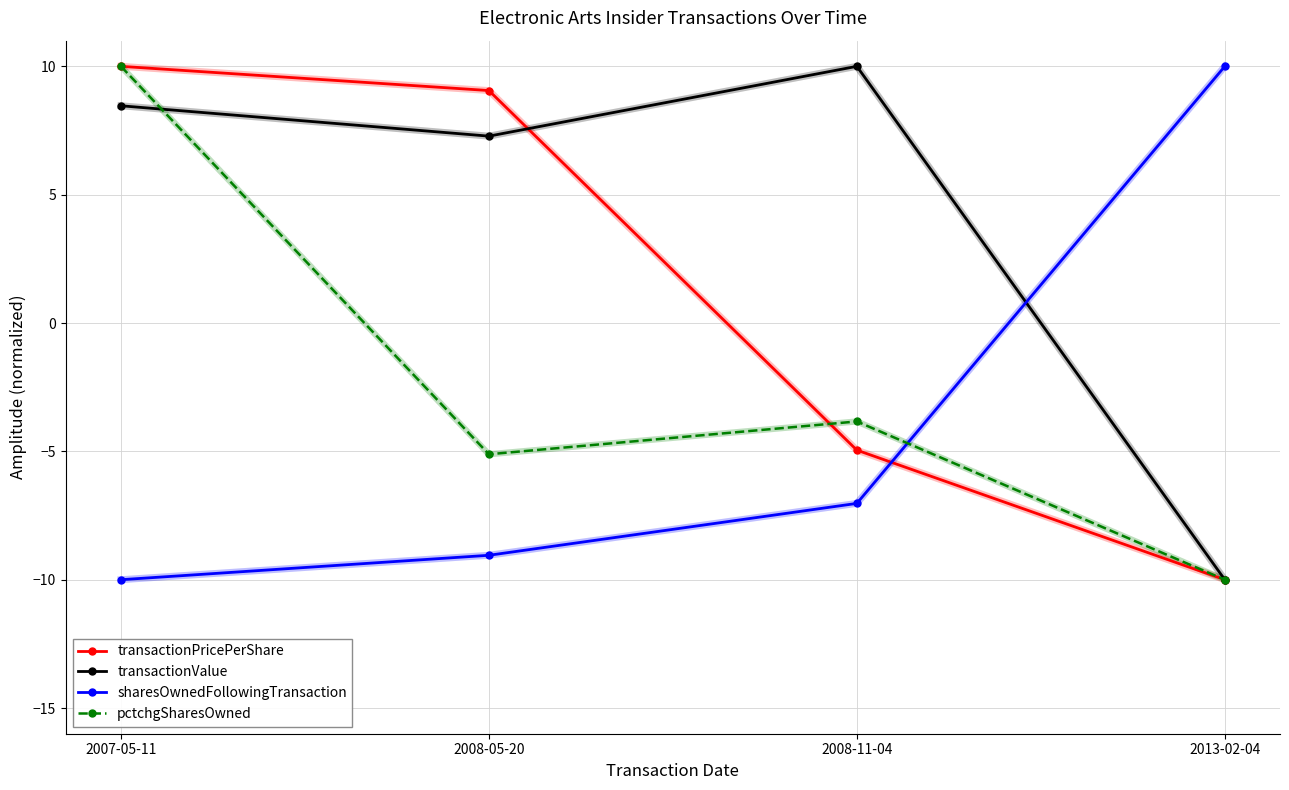

How many data points does each series have?

4